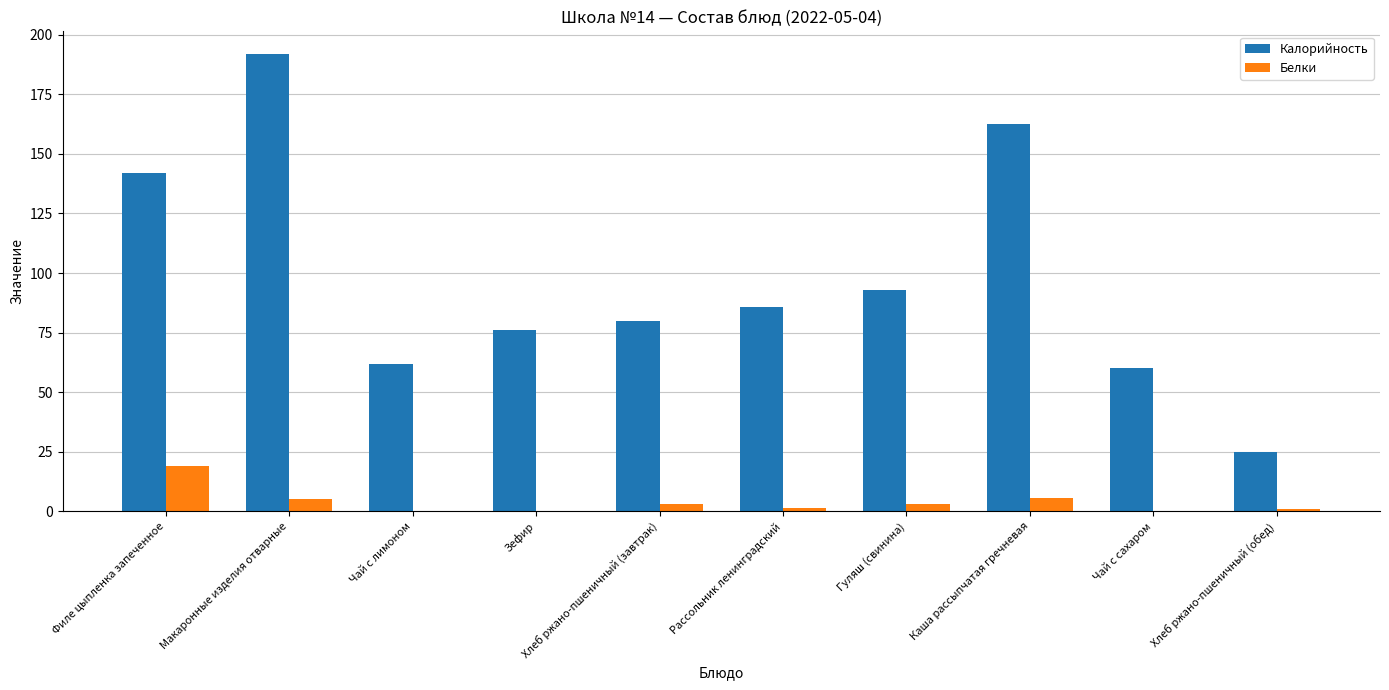

Which series has the largest total across all categories?

Калорийность